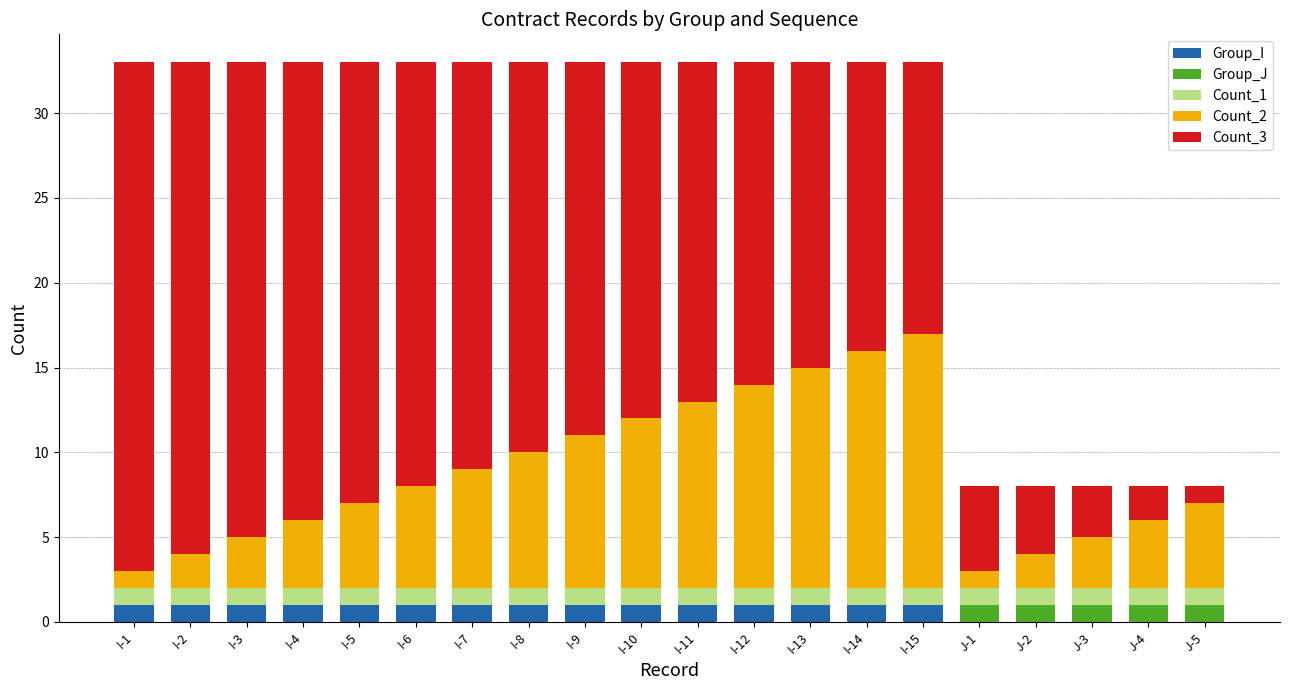

What is the total value across all series at I-9?

33